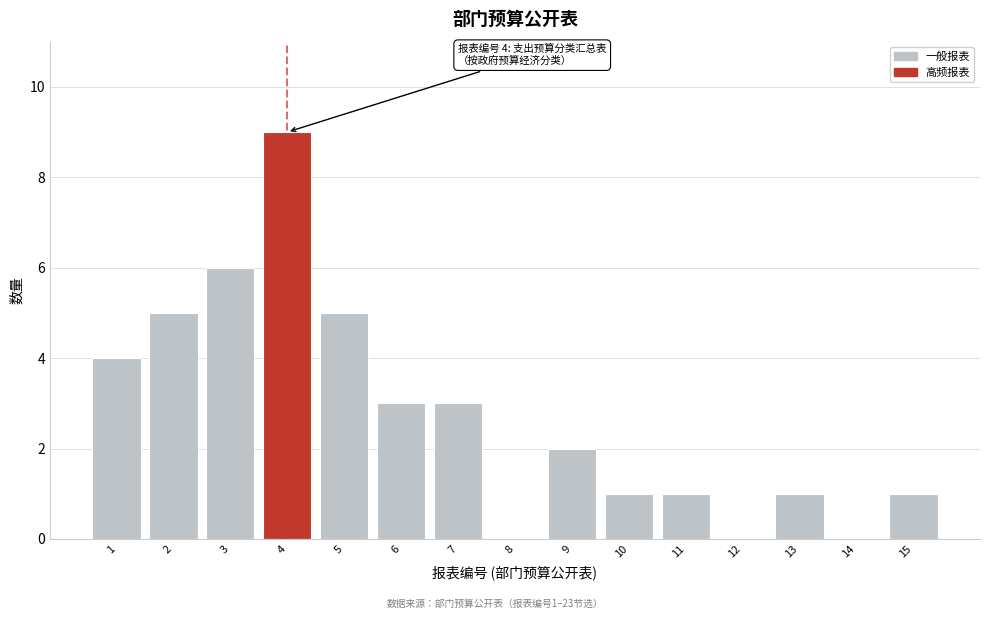

Reading right to left, transcribe all the data shown in this chart.

15=1	14=0	13=1	12=0	11=1	10=1	9=2	8=0	7=3	6=3	5=5	4=9	3=6	2=5	1=4